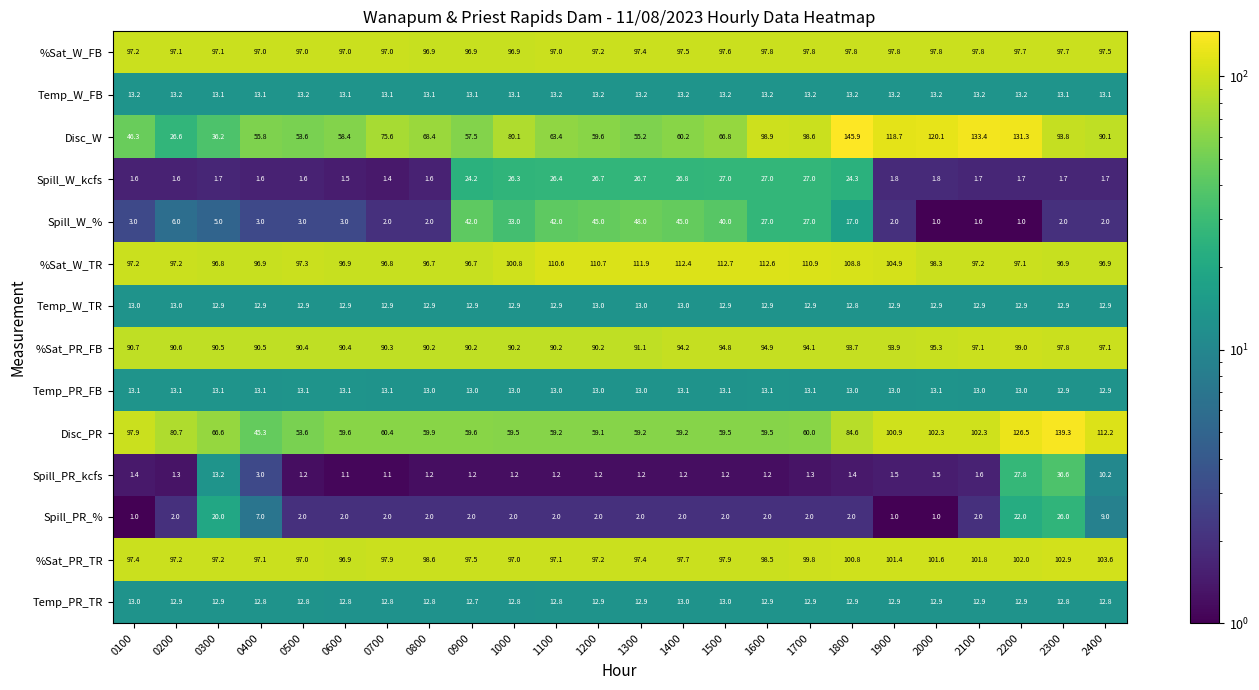

At which label is %Sat_PR_TR closest to 100?

1700